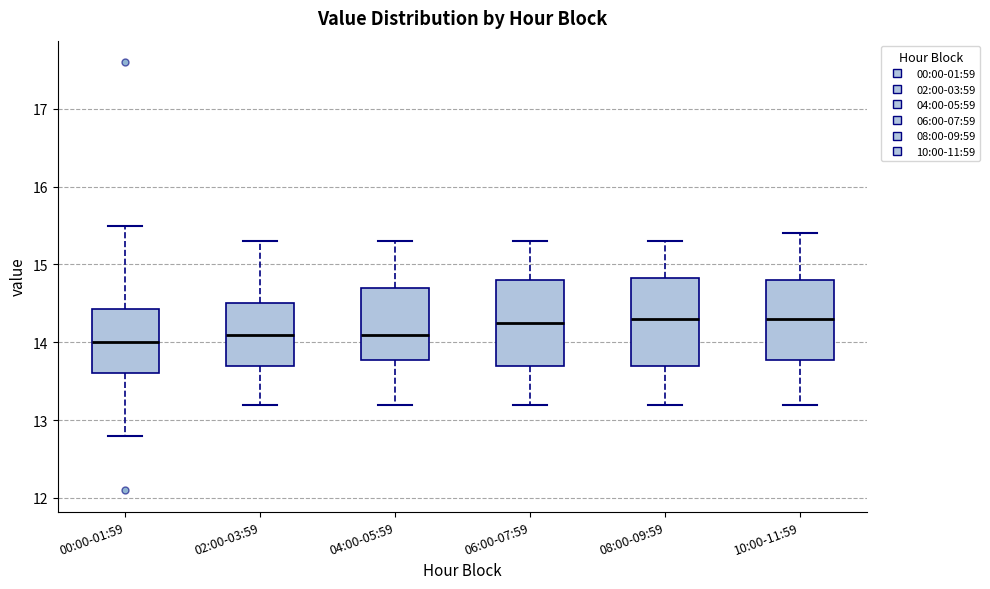

Reading left to right, read every box against the y-axis: the position of its median line, the range the box covers, and the ends of its whiskers. The values are not printed on the chart, so give them approximately, as read against the axis.

00:00-01:59: median 14.0, box 13.6 to 14.4, whiskers 12.8 to 15.5
02:00-03:59: median 14.1, box 13.7 to 14.5, whiskers 13.2 to 15.3
04:00-05:59: median 14.1, box 13.8 to 14.7, whiskers 13.2 to 15.3
06:00-07:59: median 14.3, box 13.7 to 14.8, whiskers 13.2 to 15.3
08:00-09:59: median 14.3, box 13.7 to 14.8, whiskers 13.2 to 15.3
10:00-11:59: median 14.3, box 13.8 to 14.8, whiskers 13.2 to 15.4